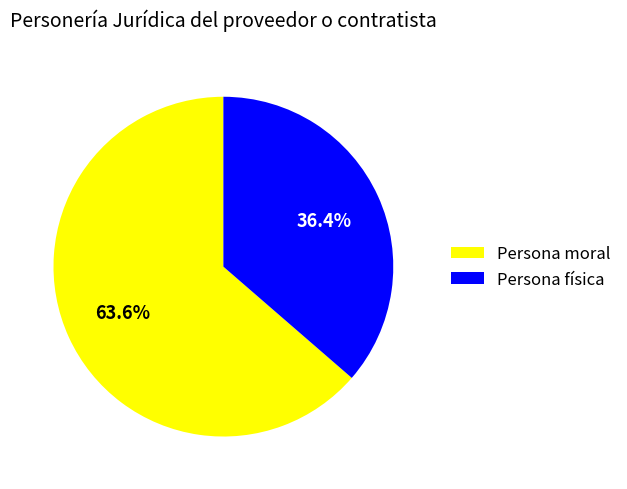

Which has a higher value, Persona moral or Persona física?

Persona moral